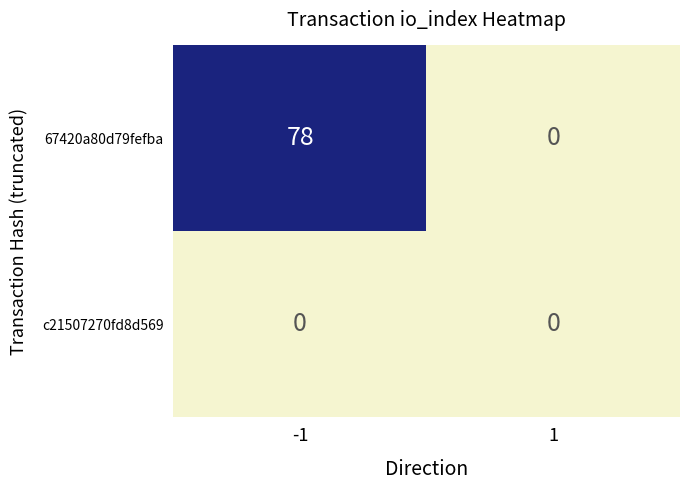

List the series in order of their peak value, lowest first.

c21507270fd8d569, 67420a80d79fefba